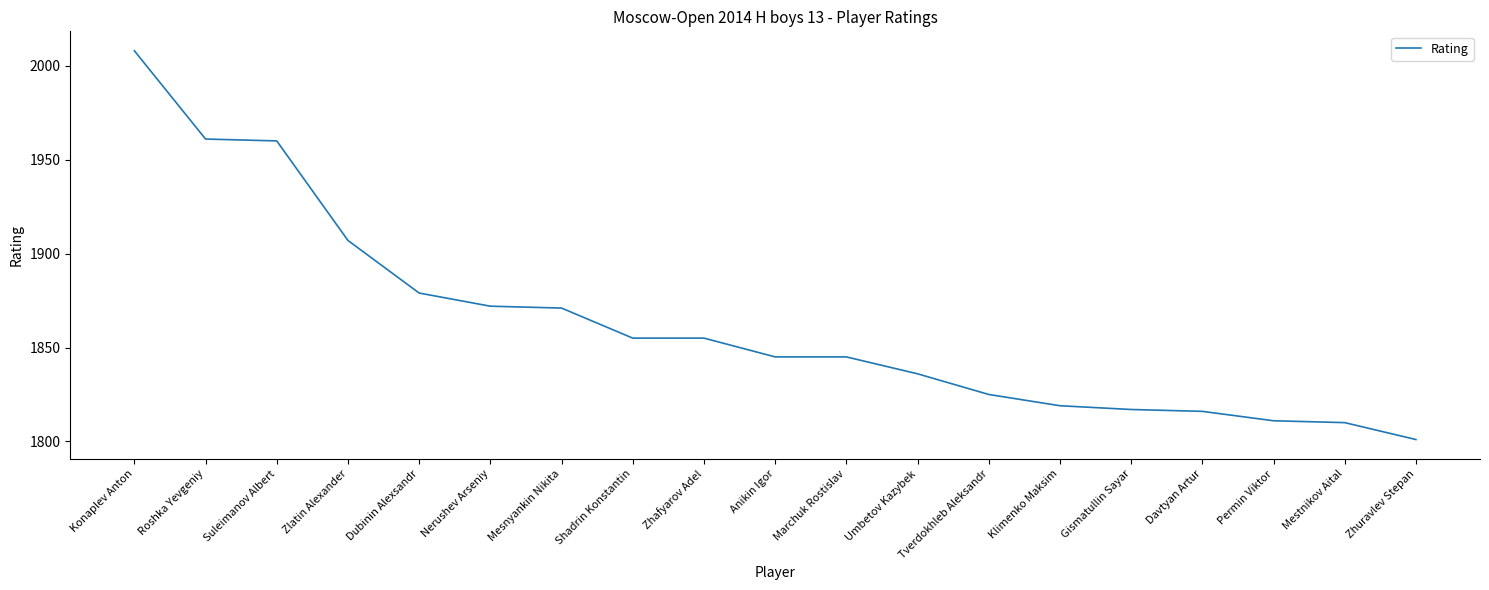

Reading left to right, transcribe all the data shown in this chart.

Konaplev Anton=2008	Roshka Yevgeniy=1961	Suleimanov Albert=1960	Zlatin Alexander=1907	Dubinin Alexsandr=1879	Nerushev Arseniy=1872	Mesnyankin Nikita=1871	Shadrin Konstantin=1855	Zhafyarov Adel=1855	Anikin Igor=1845	Marchuk Rostislav=1845	Umbetov Kazybek=1836	Tverdokhleb Aleksandr=1825	Klimenko Maksim=1819	Gismatullin Sayar=1817	Davtyan Artur=1816	Permin Viktor=1811	Mestnikov Aital=1810	Zhuravlev Stepan=1801